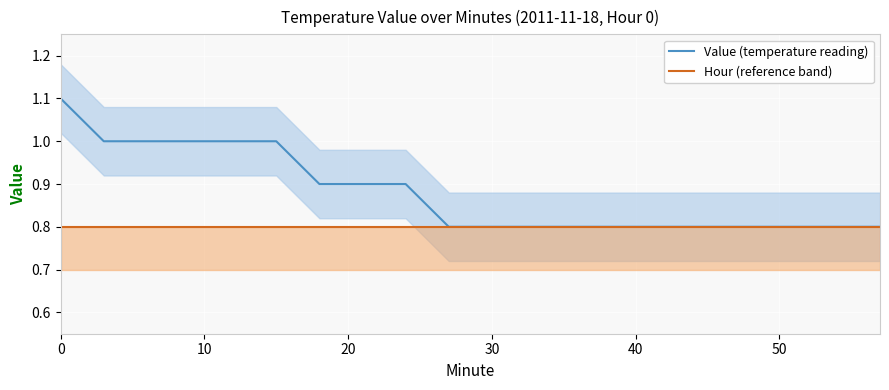

Reading right to left, list all the values displayed in this chart.

Value (temperature reading): 0.8	0.8	0.8	0.8	0.8	0.8	0.8	0.8	0.8	0.8	0.8	0.9	0.9	0.9	1.0	1.0	1.0	1.0	1.0	1.1
Hour (reference band): 0.8	0.8	0.8	0.8	0.8	0.8	0.8	0.8	0.8	0.8	0.8	0.8	0.8	0.8	0.8	0.8	0.8	0.8	0.8	0.8